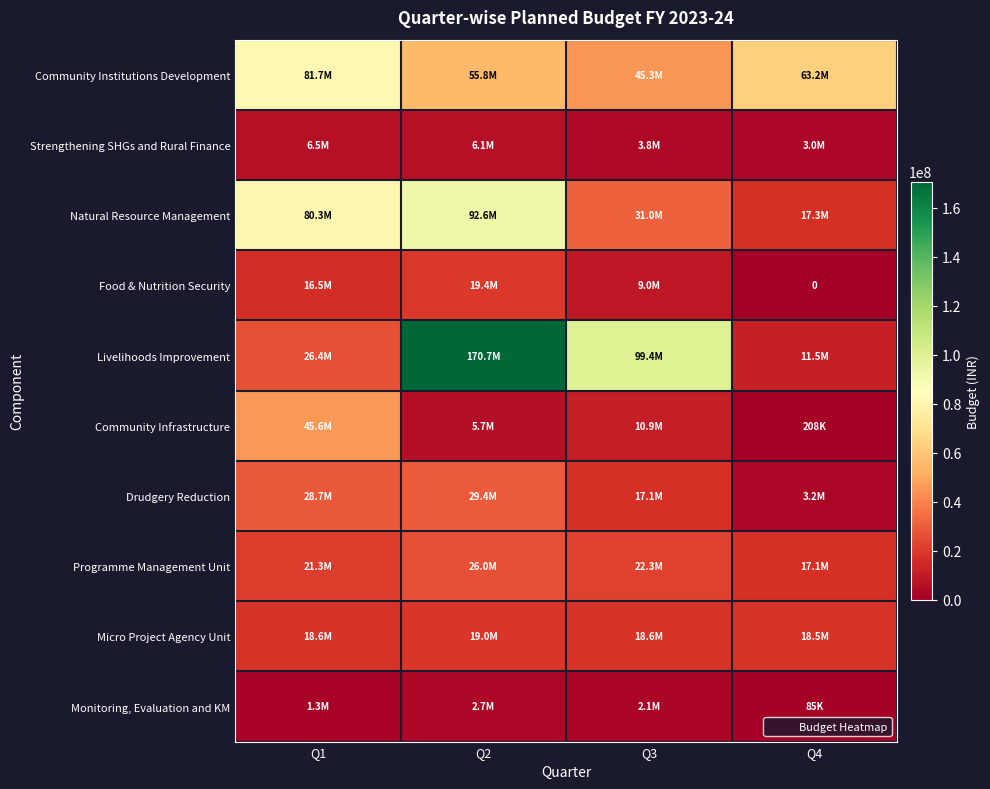

Count the number of data series in this chart.

10